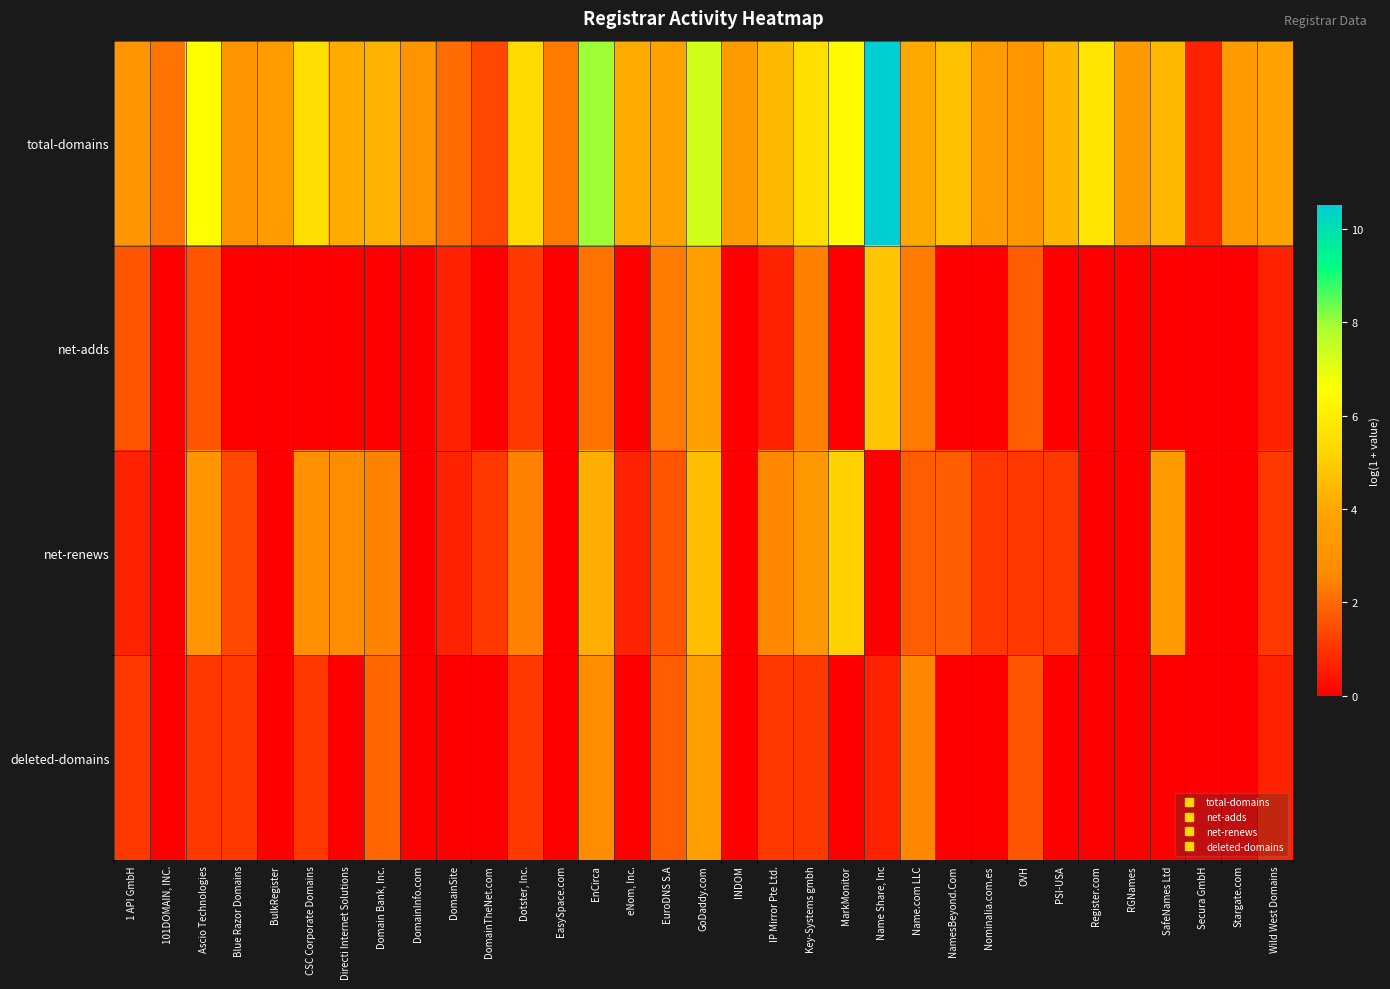

Which label corresponds to the smallest value in the chart?

101DOMAIN, INC.